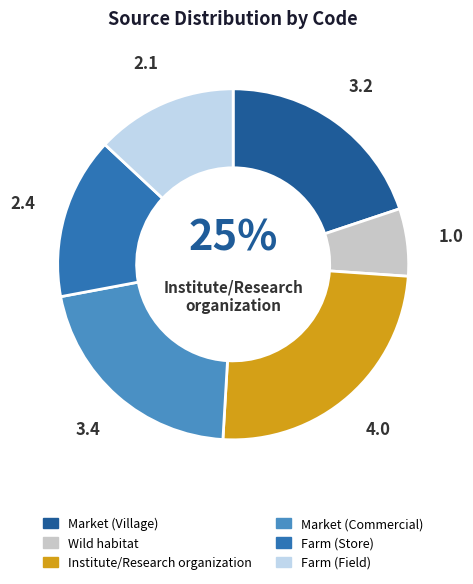

Count the number of slices in the pie.

6